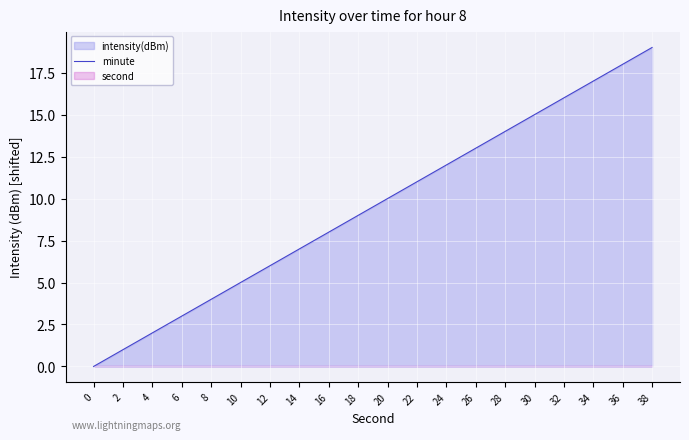

At which label does the data first exceed 10?

22